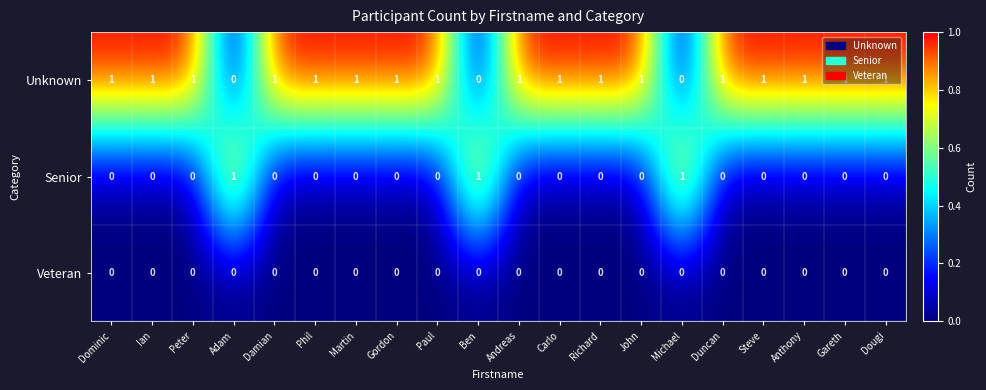

Which series has the largest total across all categories?

Unknown